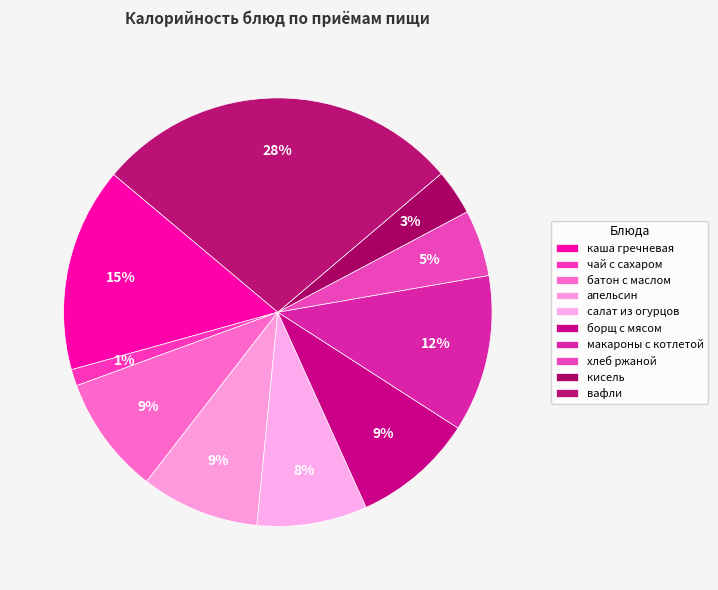

Do борщ с мясом and апельсин together represent more than half of the pie?

No